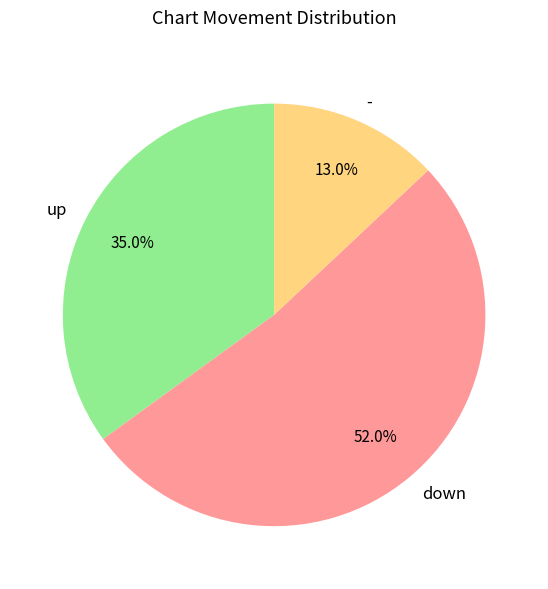

Between down and up, which is larger?

down